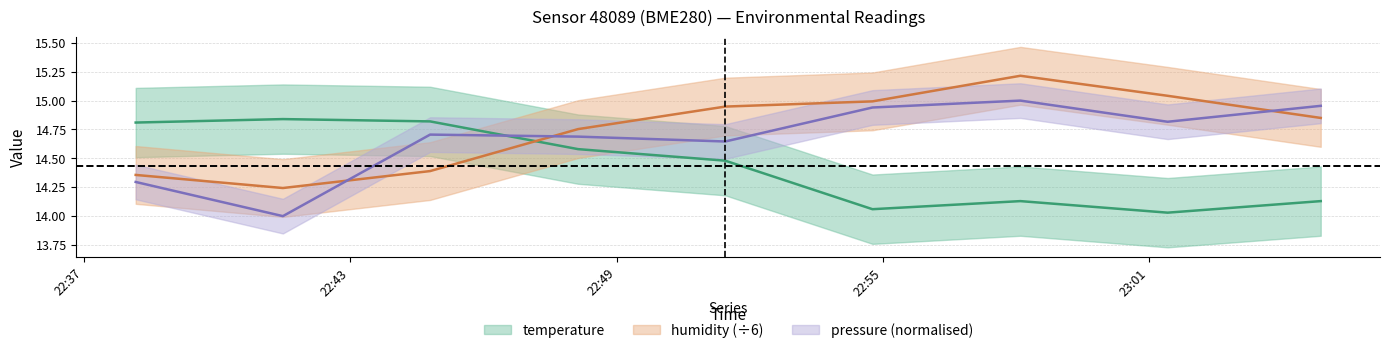

Between 2022-07-09T22:38:10 and 2022-07-09T22:48:08, which is larger?

2022-07-09T22:38:10